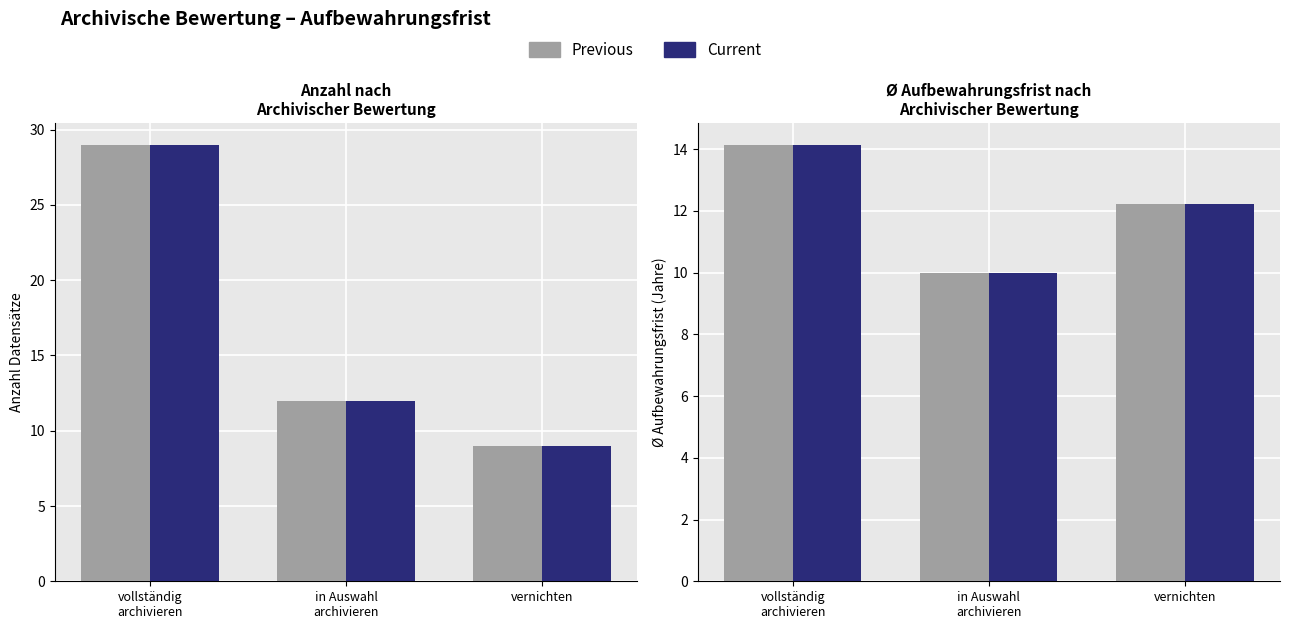

At which label is Count closest to 19?

in Auswahl
archivieren